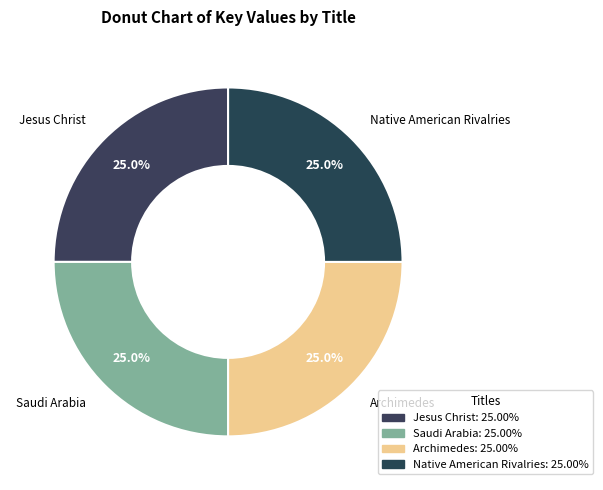

What is the smallest slice in the pie chart?

Native American Rivalries